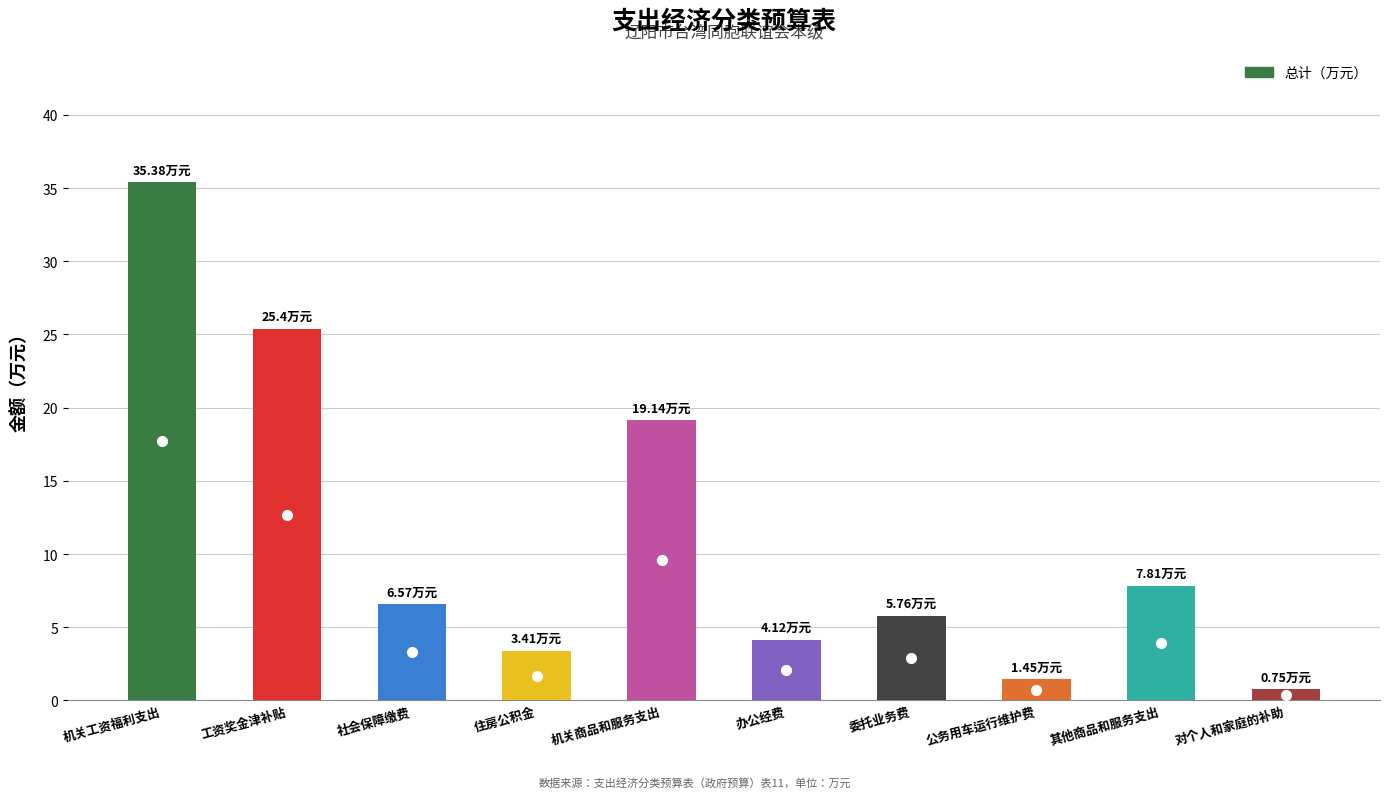

List the labels in order of value, smallest first.

对个人和家庭的补助, 公务用车运行维护费, 住房公积金, 办公经费, 委托业务费, 社会保障缴费, 其他商品和服务支出, 机关商品和服务支出, 工资奖金津补贴, 机关工资福利支出